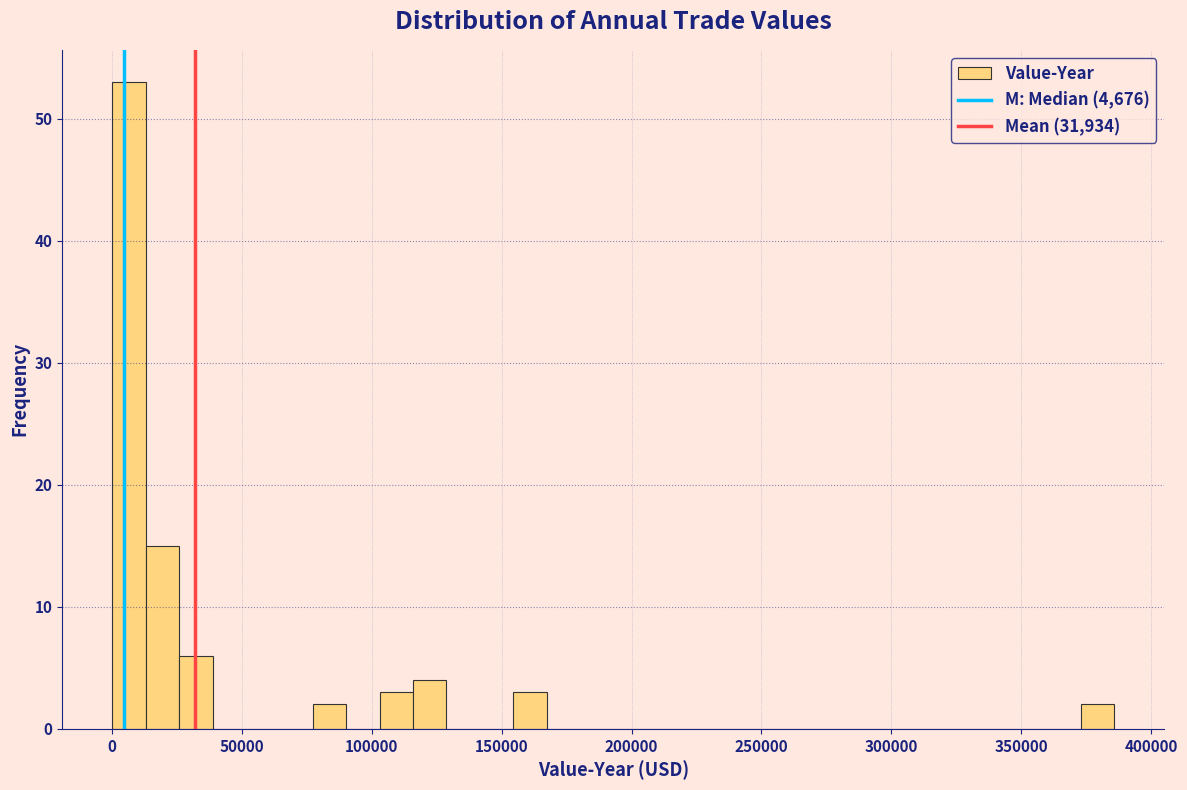

Read against the x-axis, roughly where is the centre of the tallest bar?

5000